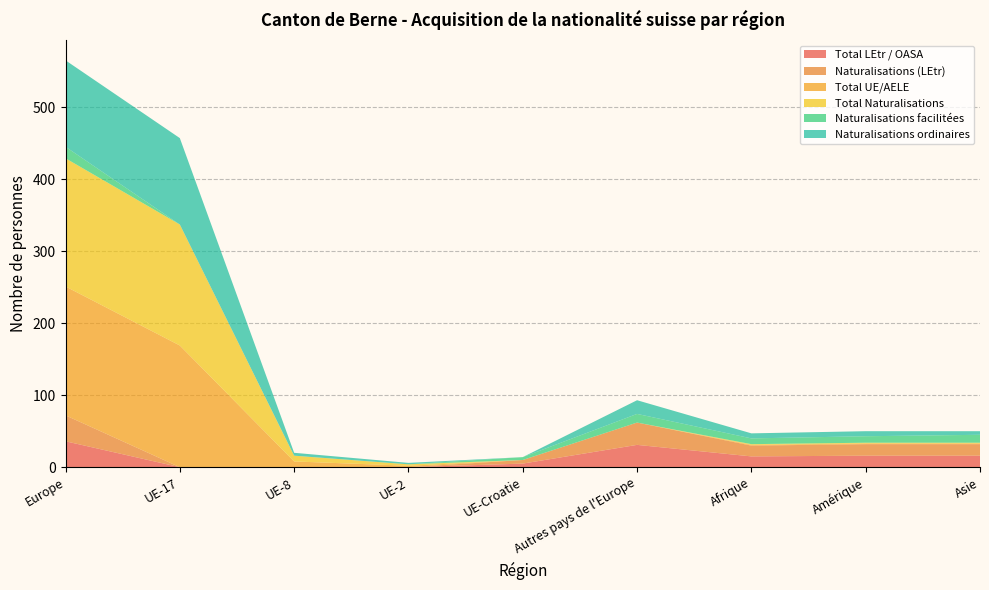

Reading left to right, what are all the values shown in this chart?

Total LEtr / OASA: 36	0	0	0	5	31	15	16	16
Naturalisations (LEtr): 36	0	0	0	5	31	15	16	16
Total UE/AELE: 179	169	8	2	0	0	1	1	1
Total Naturalisations: 178	168	8	2	0	0	1	1	1
Naturalisations facilitées: 16	0	0	0	4	12	8	9	11
Naturalisations ordinaires: 120	120	4	2	0	19	7	7	5